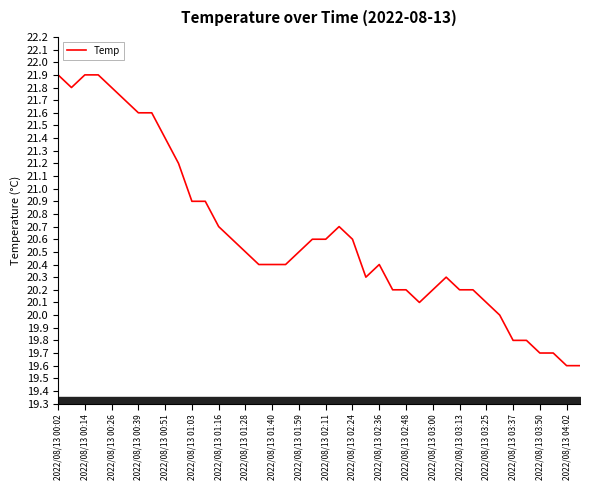

What is the greatest value displayed?

21.9